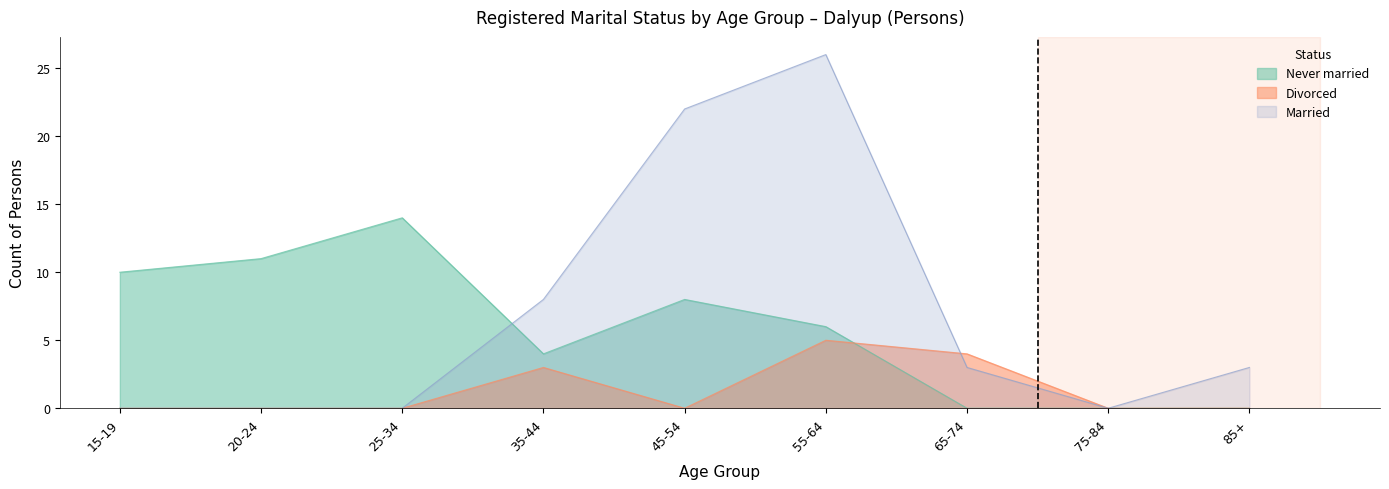

Which series has the largest range (max minus min)?

Married